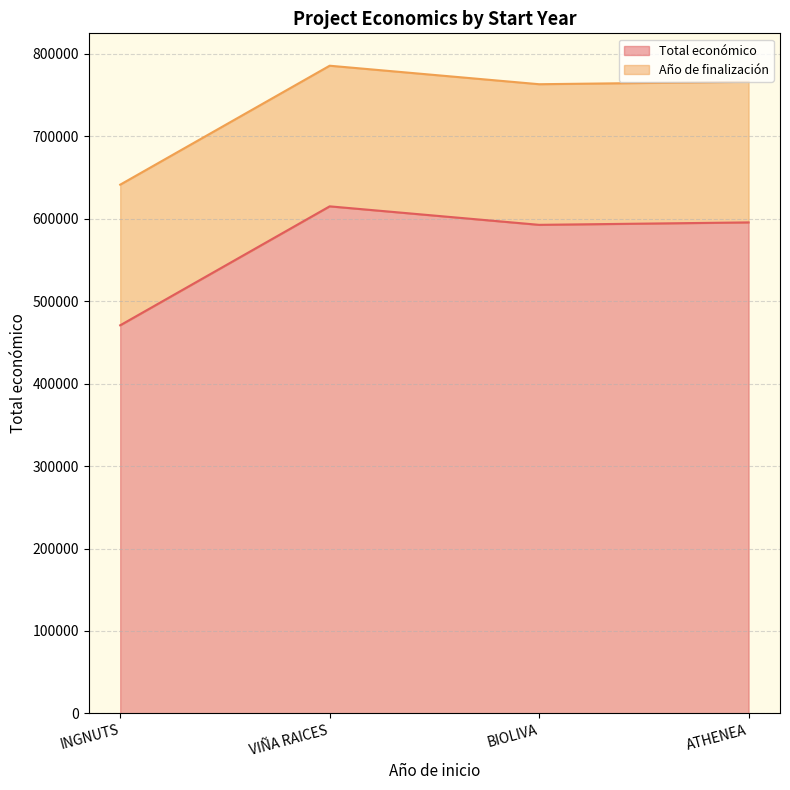

List the labels in order of value, smallest first.

INGNUTS, BIOLIVA, ATHENEA, VIÑA RAICES